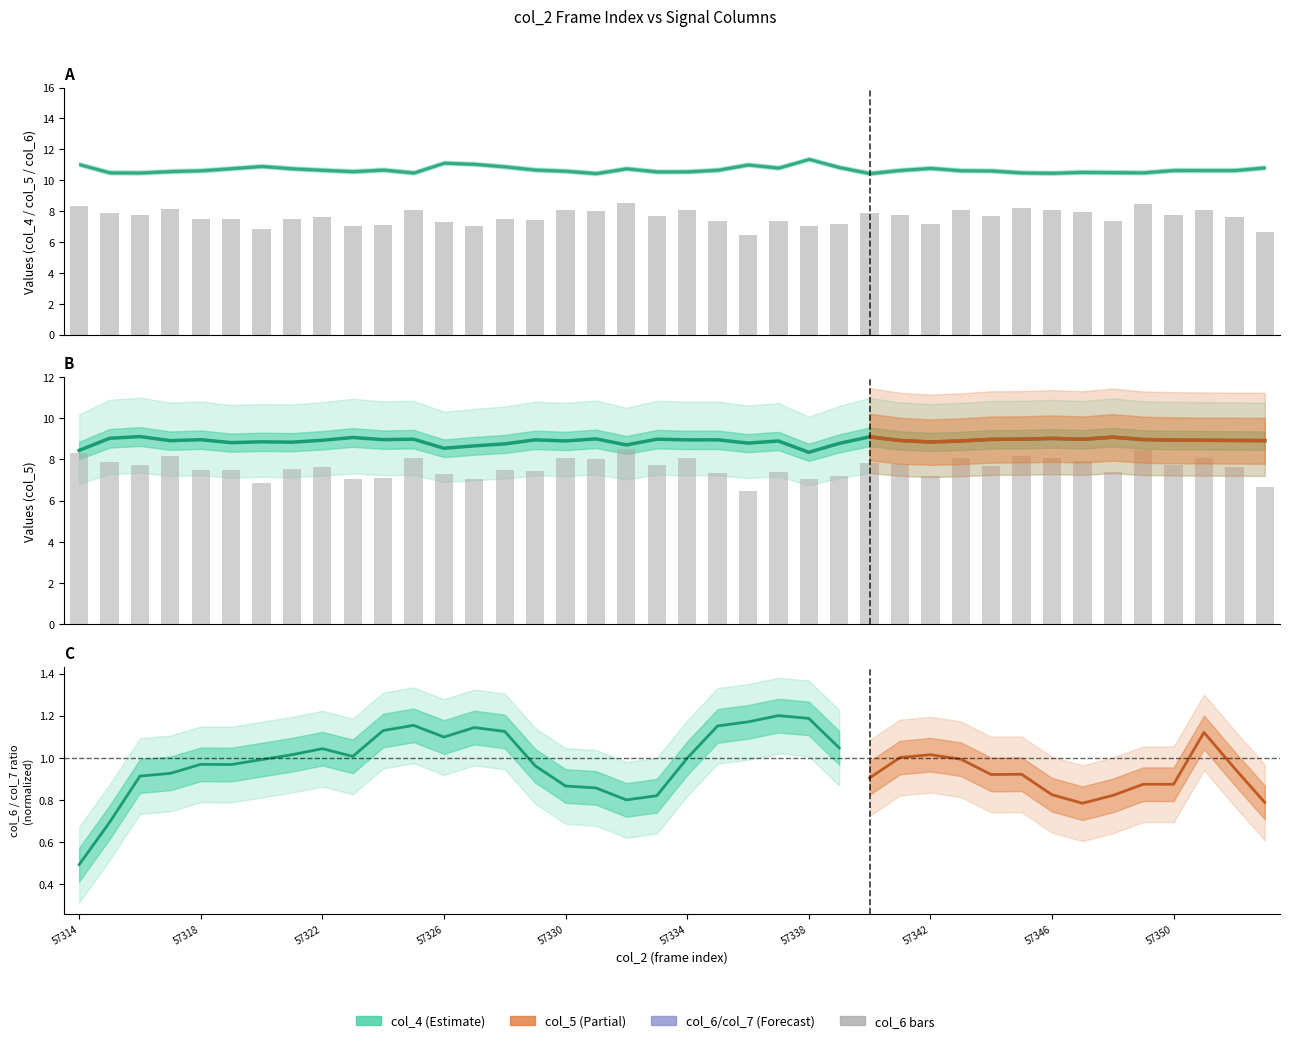

At 57347, list the series in order from smallest to largest.

col_6, col_5